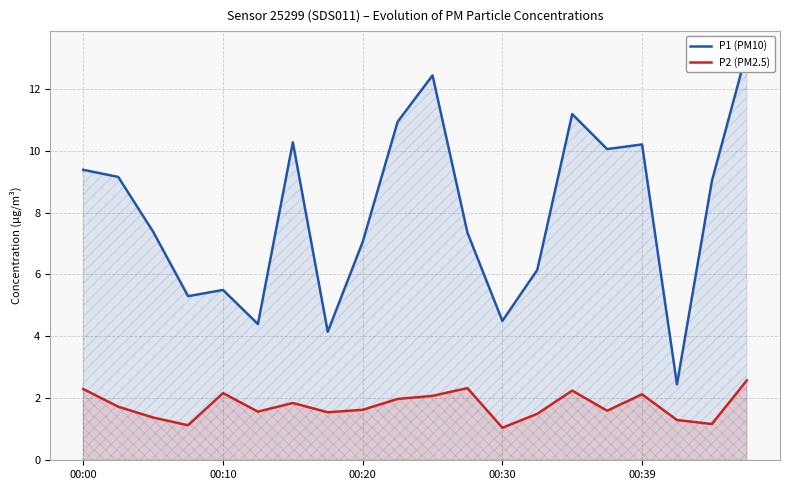

Count the number of data series in this chart.

2